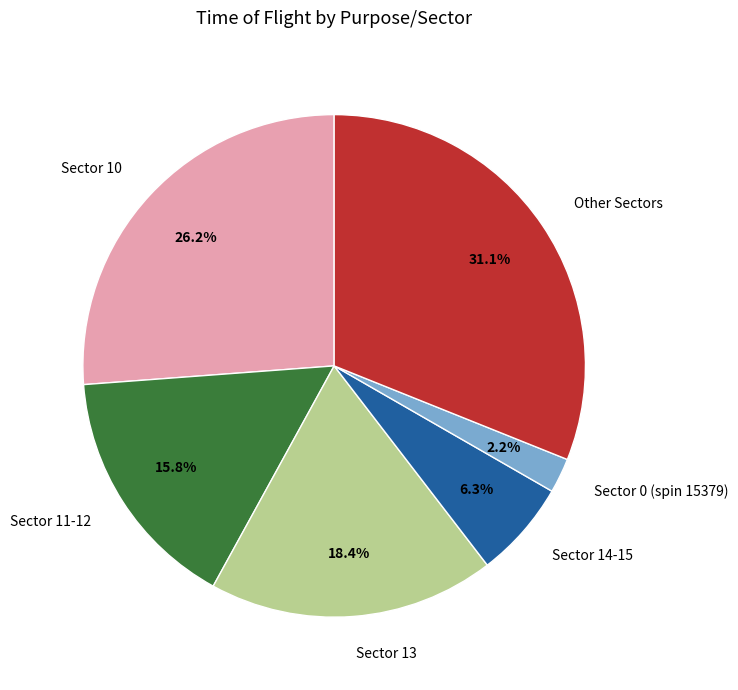

What is the smallest slice in the pie chart?

Sector 0 (spin 15379)